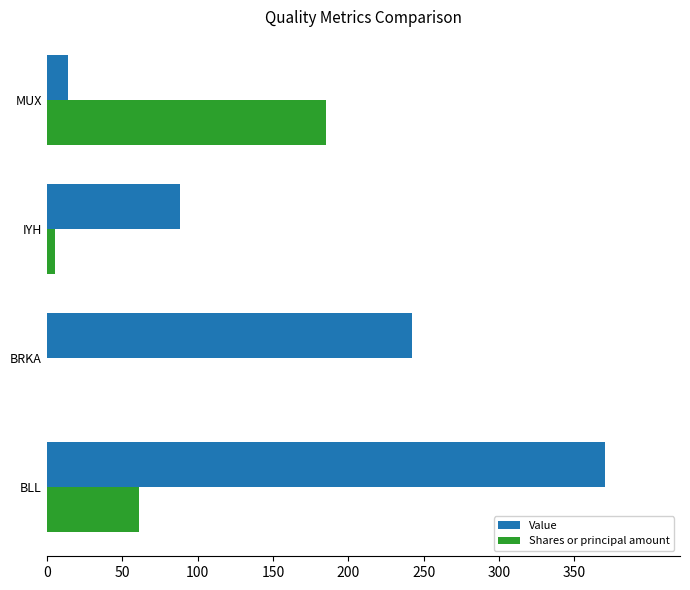

Which series has the largest total across all categories?

Value